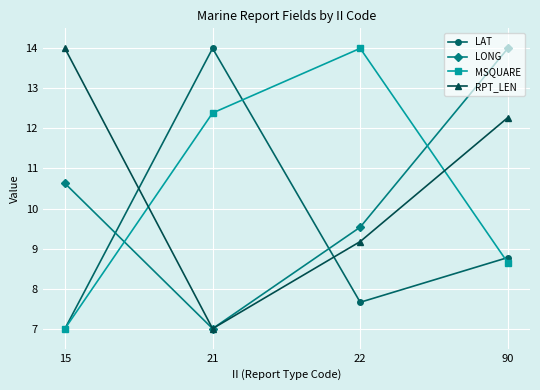

What is the average value of the RPT_LEN series?

10.6